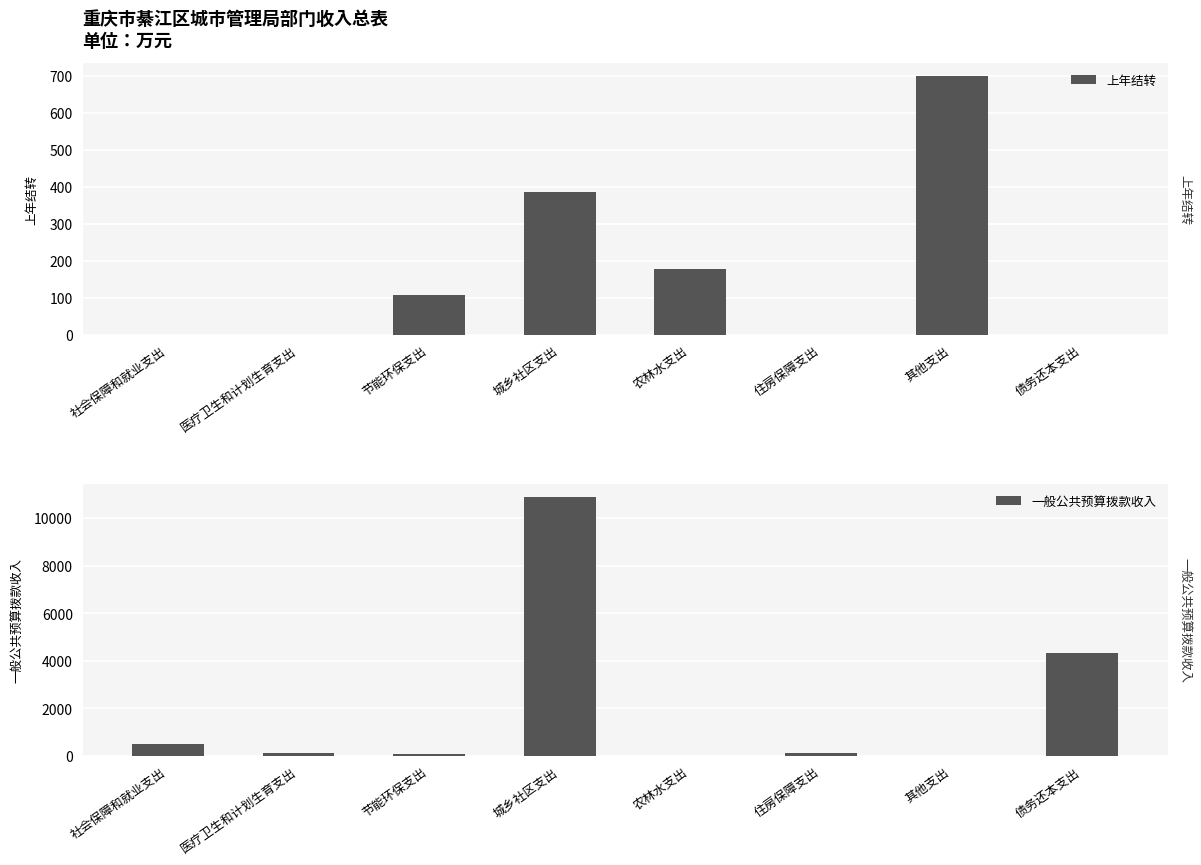

What is the spread (max minus min) of values at 医疗卫生和计划生育支出?

135.1